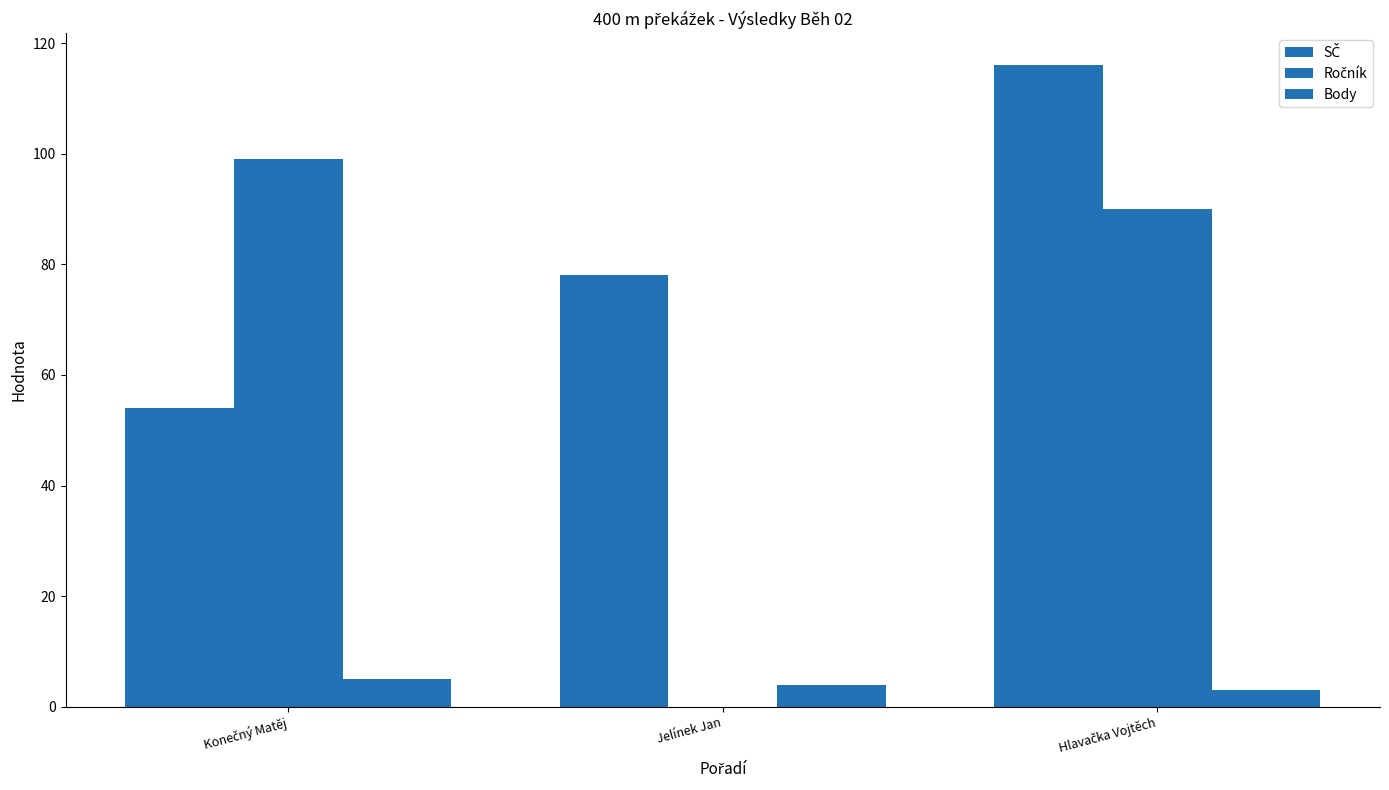

What is the sum of all Body values?

12